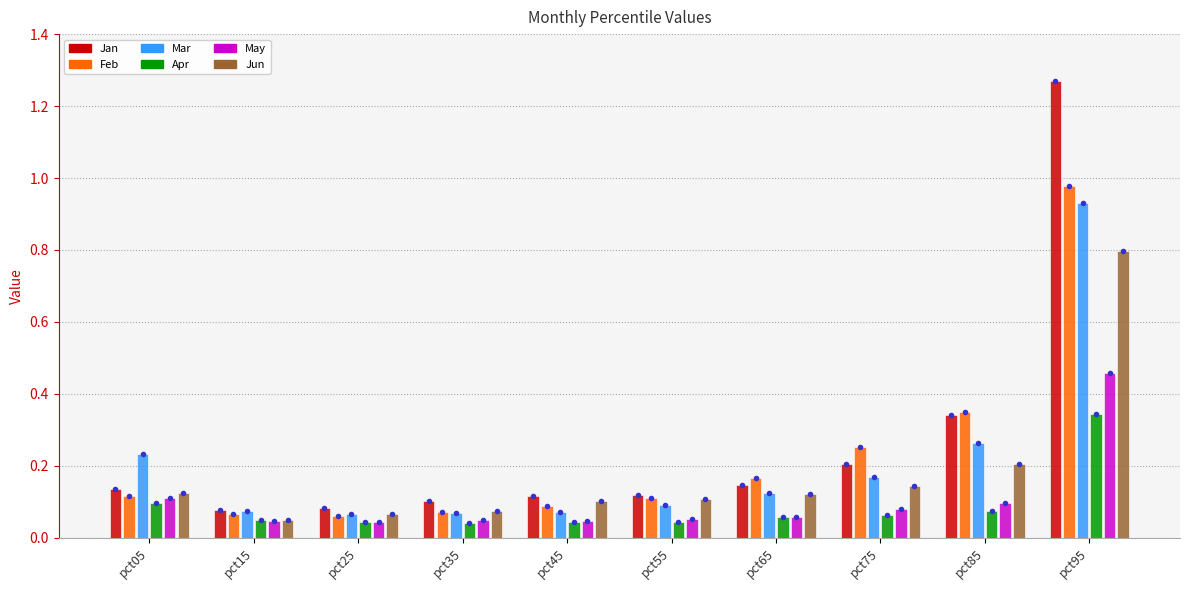

How many groups of bars are there?

10